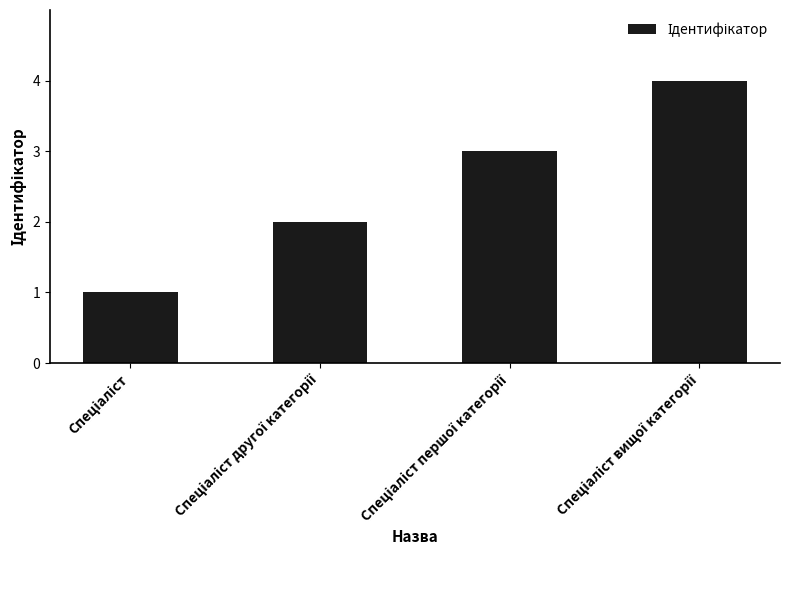

What is the difference between the maximum and minimum values?

3